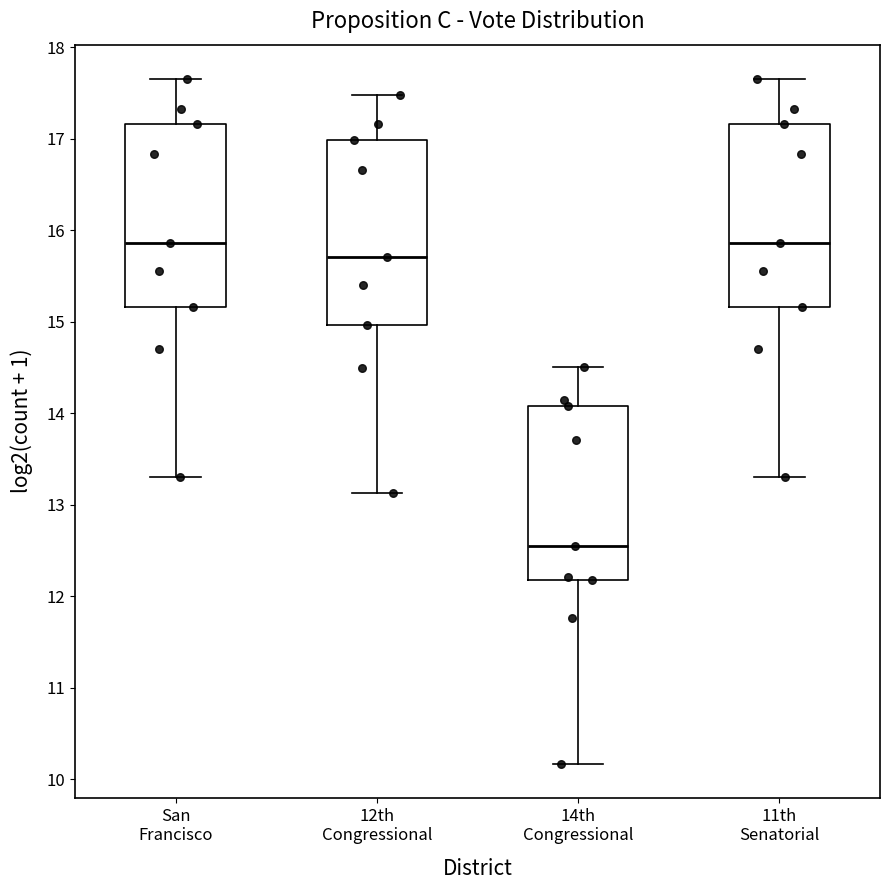

Reading left to right, transcribe this box plot: for each box, give where its median line is, the range the box spans, and where its two whiskers end, as read against the y-axis. The values are not printed on the chart, so give them approximately, as read against the axis.

San Francisco: median 15.9, box 15.2 to 17.2, whiskers 13.3 to 17.7
12th Congressional: median 15.7, box 15.0 to 17.0, whiskers 13.1 to 17.5
14th Congressional: median 12.6, box 12.2 to 14.1, whiskers 10.2 to 14.5
11th Senatorial: median 15.9, box 15.2 to 17.2, whiskers 13.3 to 17.7